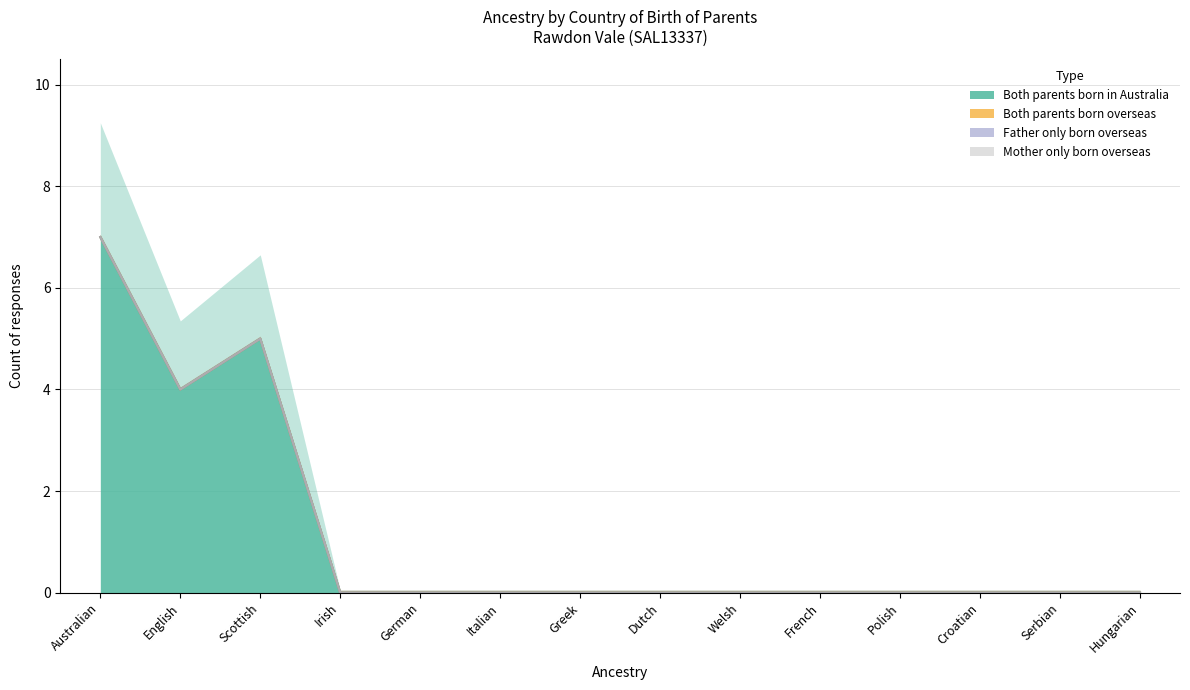

True or false: Father only born overseas has a value of 0 at German.

True